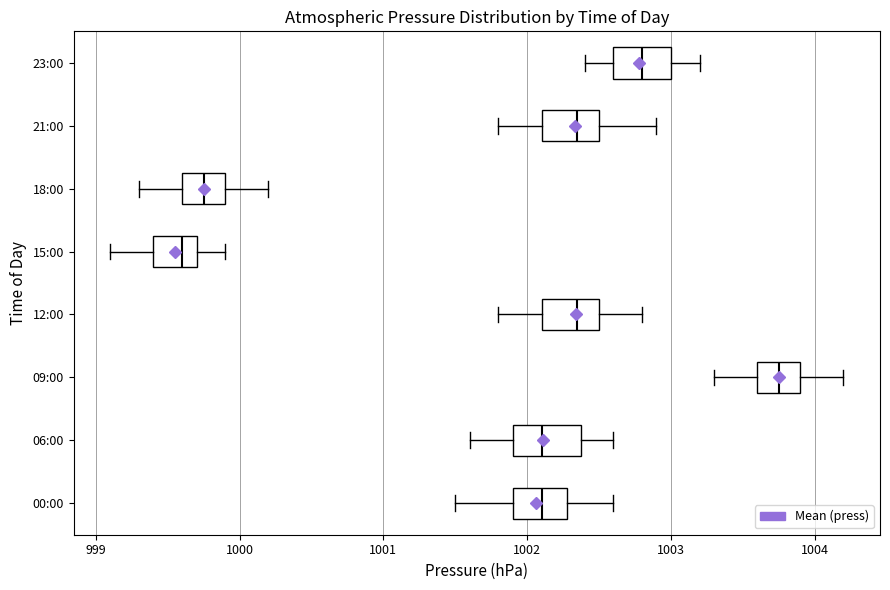

Where is the right edge of the box for 06:00 on the x-axis? The values are not printed on the chart, so give them approximately, as read against the axis.

1002.4